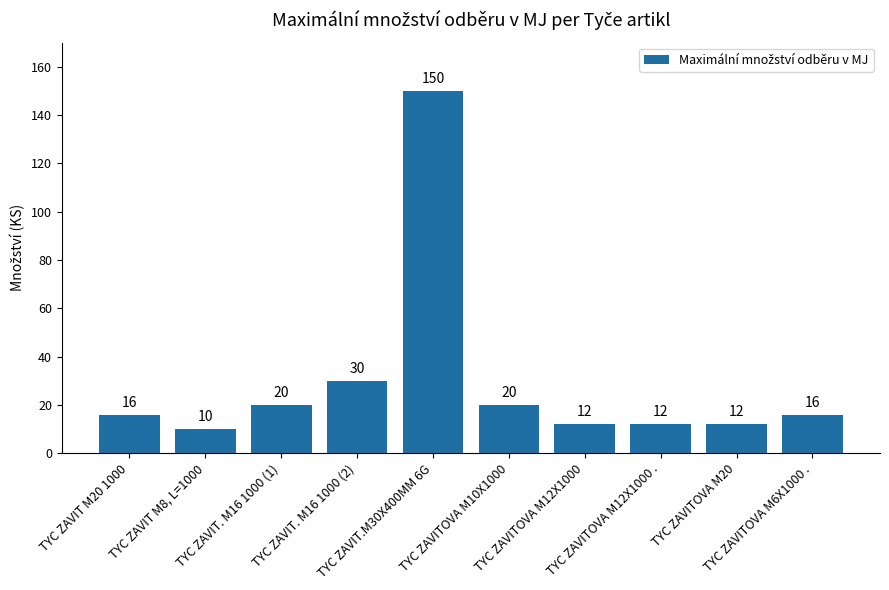

Is it true that the value at TYC ZAVIT. M16 1000 (1) is 6?

False